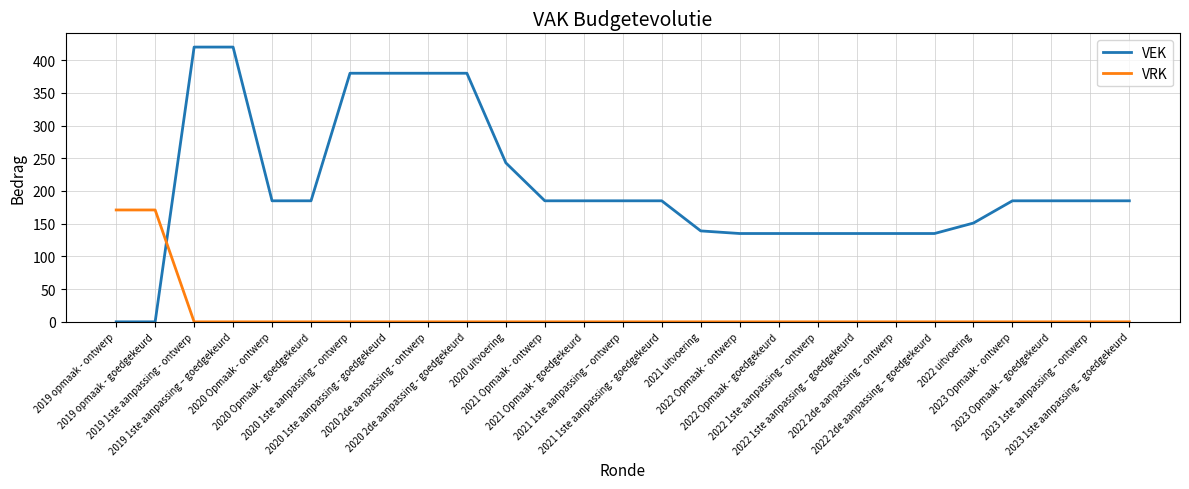

What is the highest value of the VEK series?

420